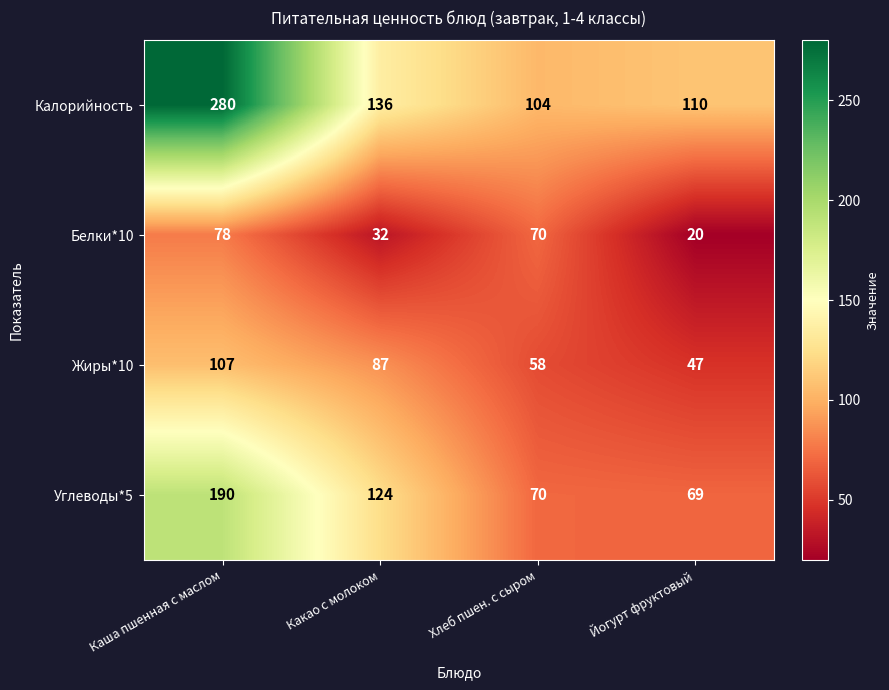

Read the Белки*10 value at Хлеб пшен. с сыром, to the nearest 5.

70